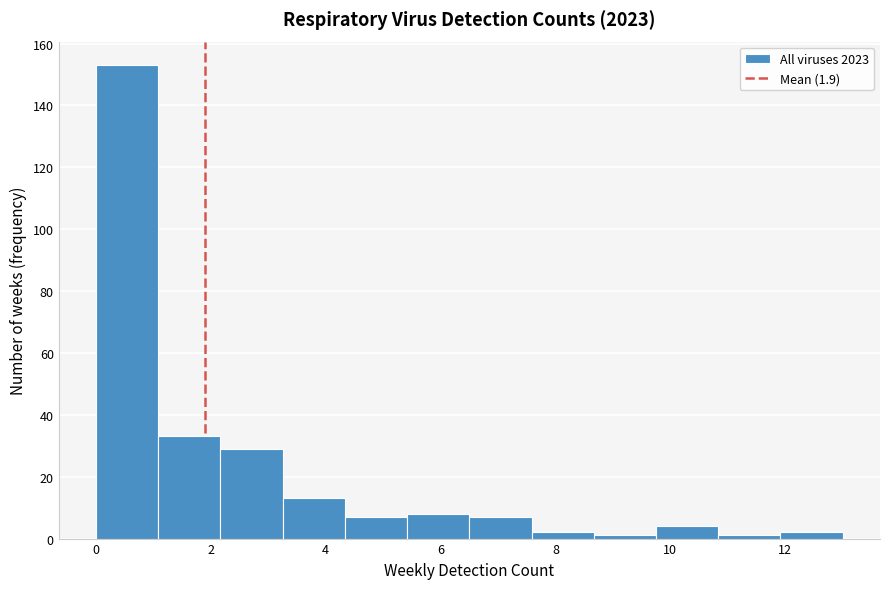

Reading left to right, transcribe this chart: for each bar, give the range it covers on the x-axis and its height. Neither the bar edges nor the heights are printed on the chart, so give them approximately, as read against the axes.

0.0 to 1.0: 154
1.0 to 2.2: 34
2.2 to 3.2: 30
3.2 to 4.4: 14
4.4 to 5.4: 8
5.4 to 6.6: 8
6.6 to 7.6: 8
7.6 to 8.6: 2
8.6 to 9.8: under 2
9.8 to 10.8: 4
10.8 to 12.0: under 2
12.0 to 13.0: 2